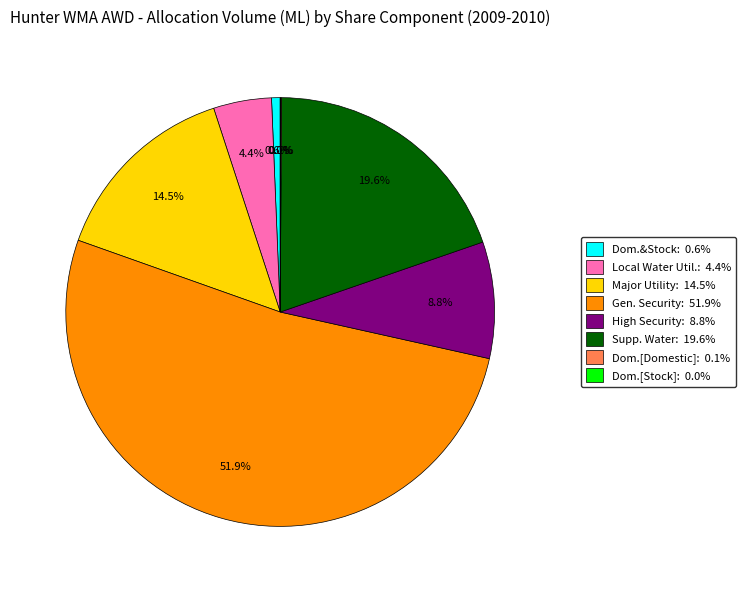

Does Gen. Security: 51.9% account for over 50% of the chart?

Yes